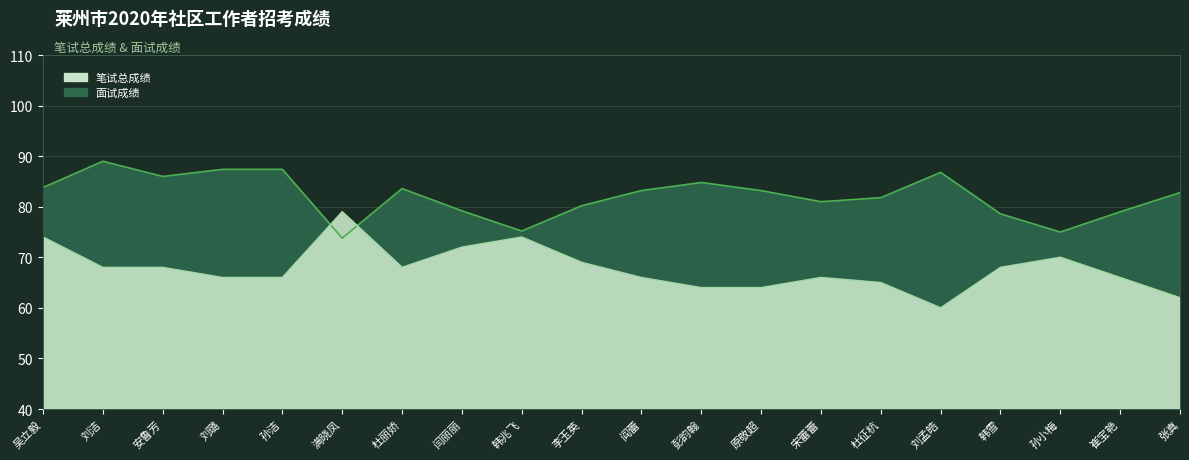

What value does the 笔试总成绩 series have at 刘孟皓?

60.0